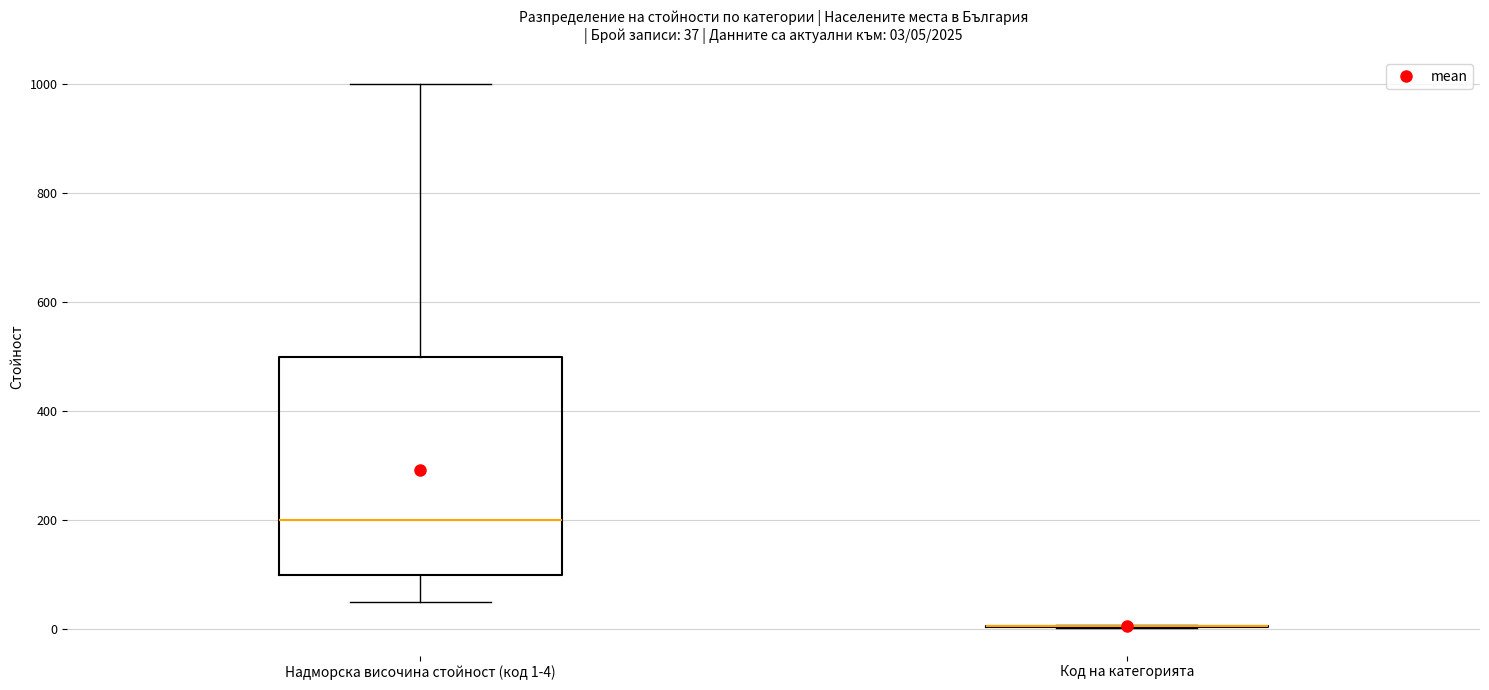

Comparing the boxes themselves (not the whiskers), which one is the tallest?

Надморска височина стойност (код 1-4)